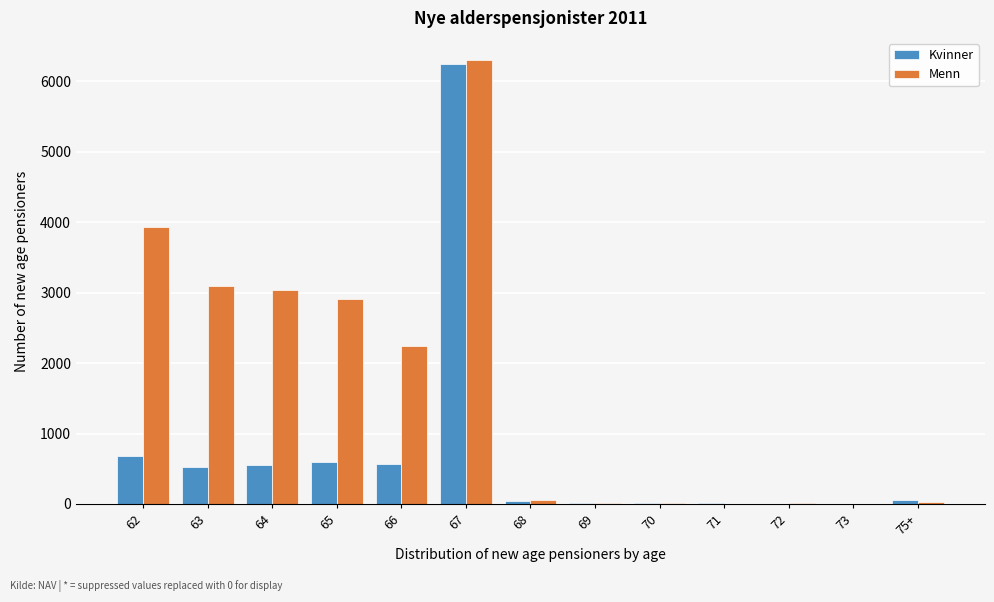

At which category is the sum across all series the highest?

67